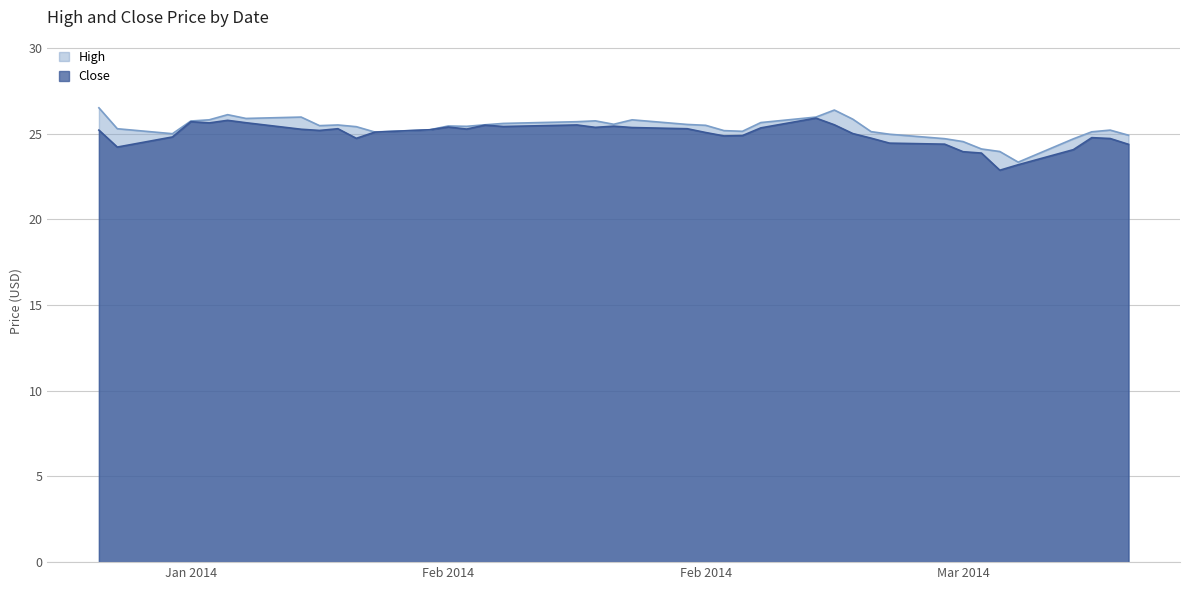

What is the label of the 40th point from the right?

2014-01-23